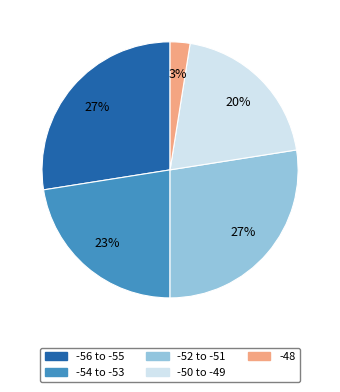

Between -48 and -52 to -51, which is larger?

-52 to -51